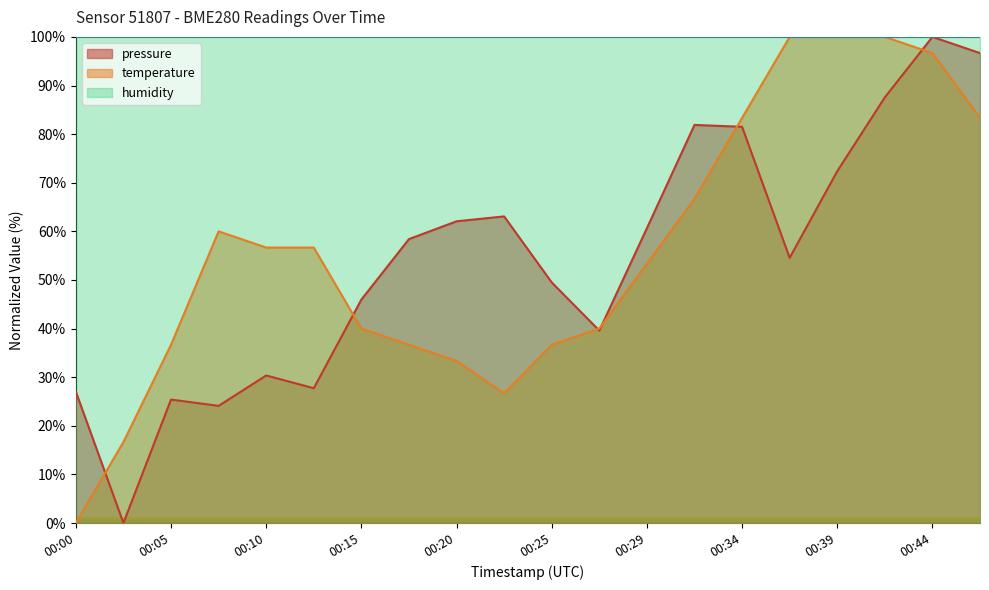

How many data points in pressure are less than 58?

10